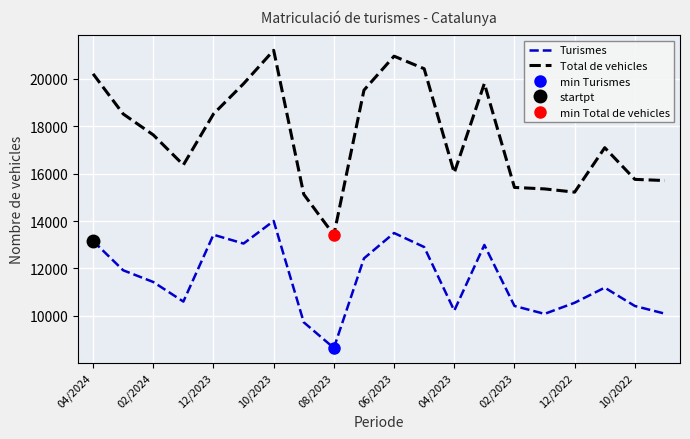

What are all the series names shown in the legend?

Turismes, Total de vehicles